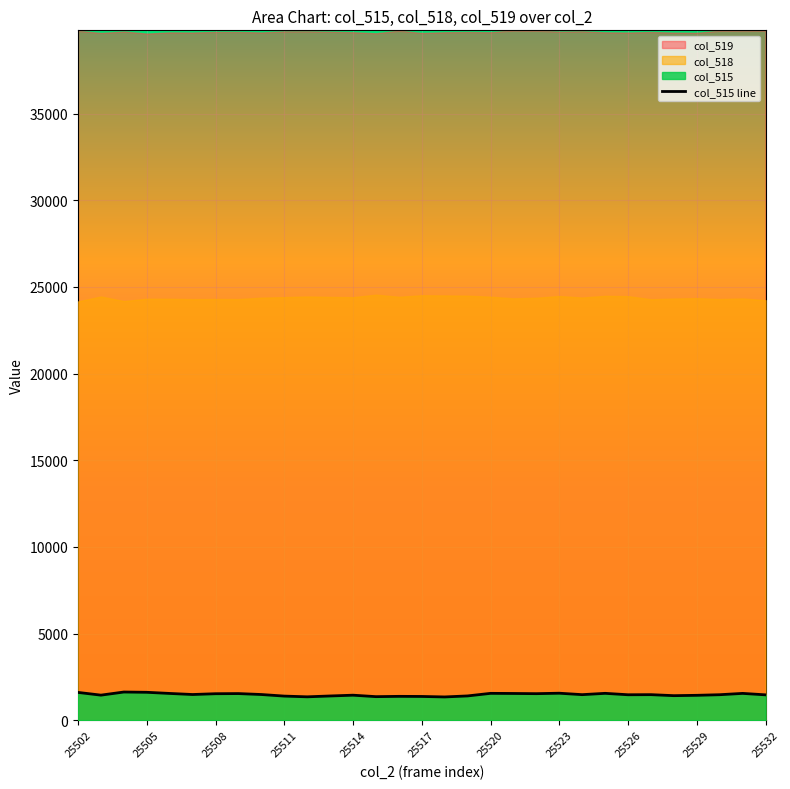

What is the lowest value of the col_515 line series?

1340.0